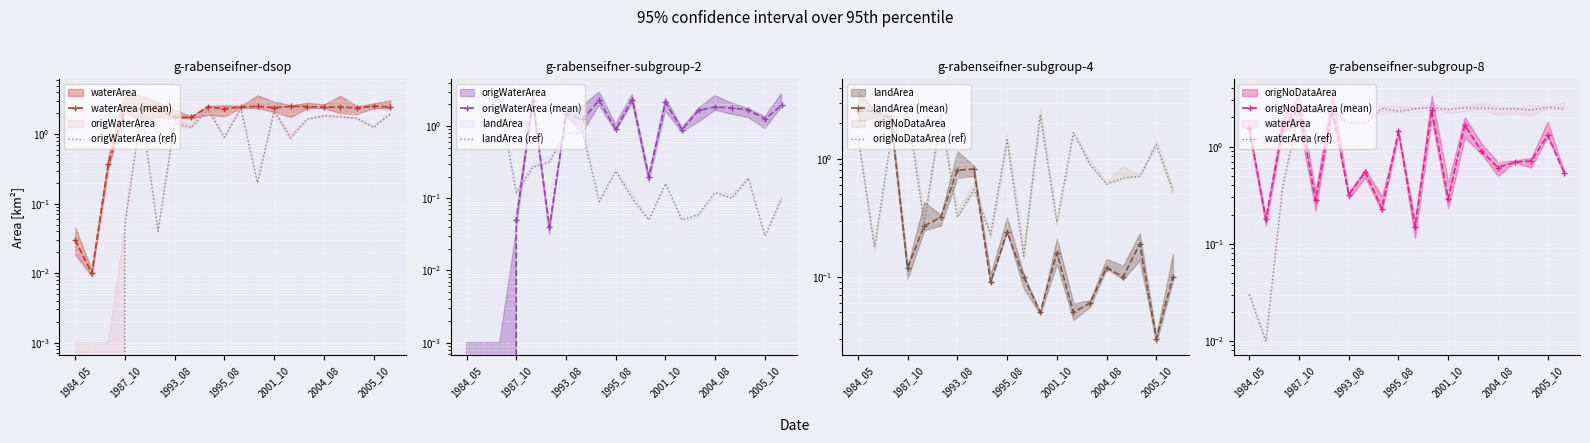

How many interior local valleys does the waterArea series have?

6